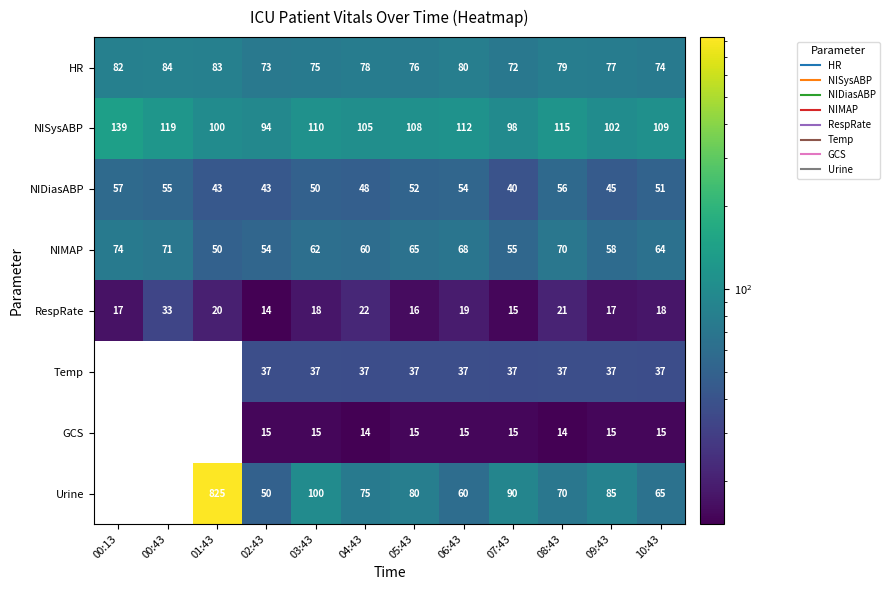

What is the greatest value displayed?

825.0